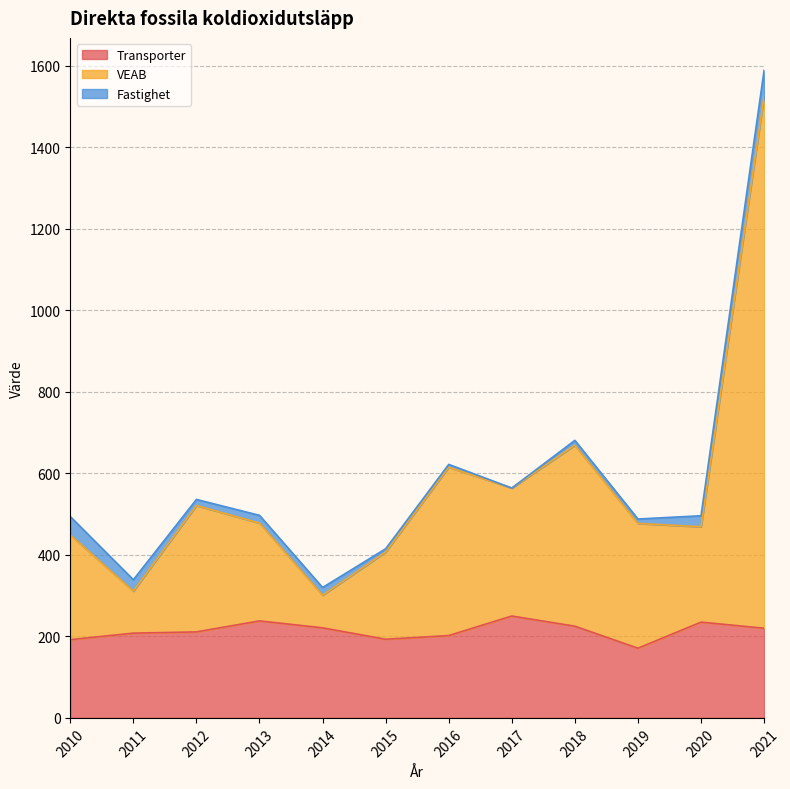

True or false: VEAB and Transporter intersect in this chart.

False